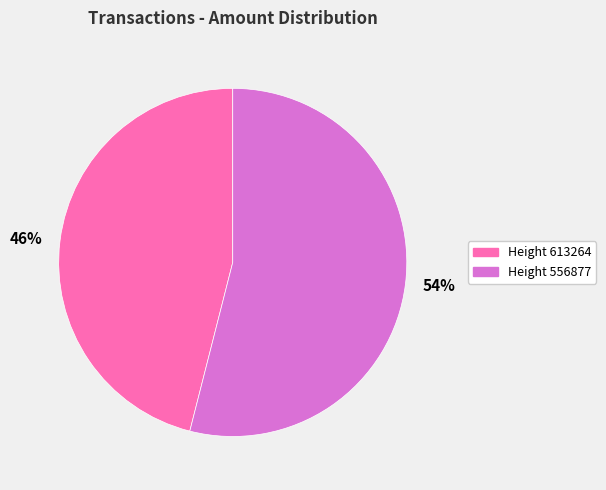

Is there any slice that represents more than half of the pie?

Yes